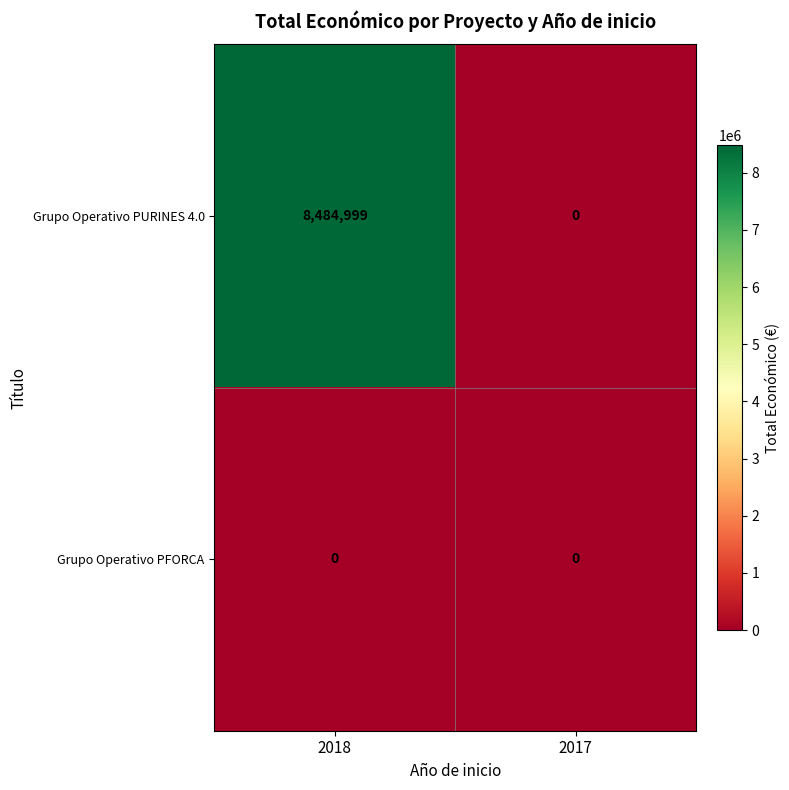

Which series has the widest spread of values?

Grupo Operativo PURINES 4.0